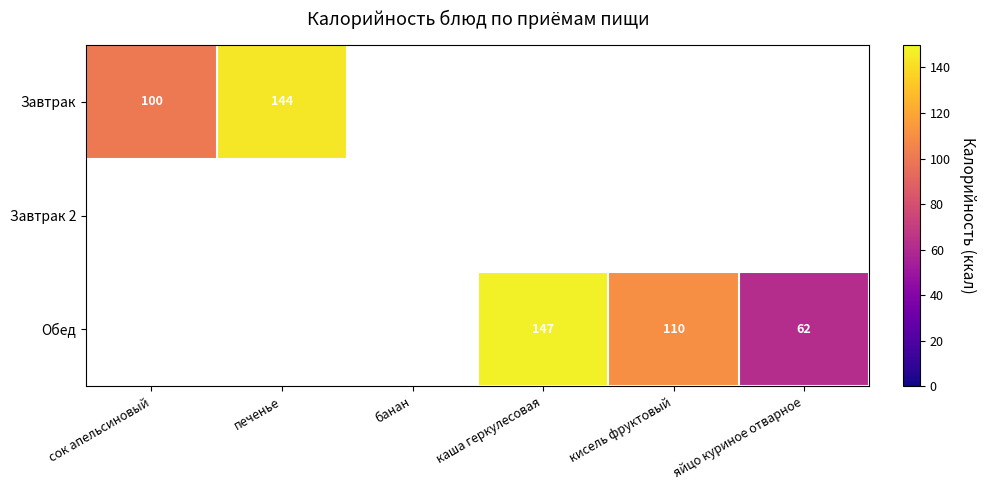

Is the value of Завтрак 2 at кисель фруктовый greater than the value of Завтрак at яйцо куриное отварное?

No